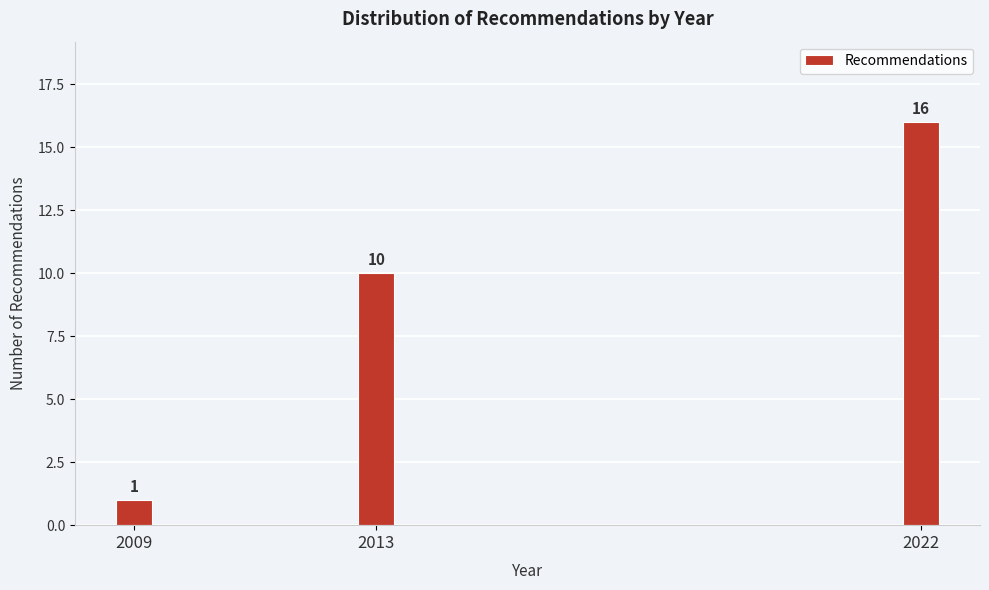

Reading right to left, list all the values displayed in this chart.

16	10	1